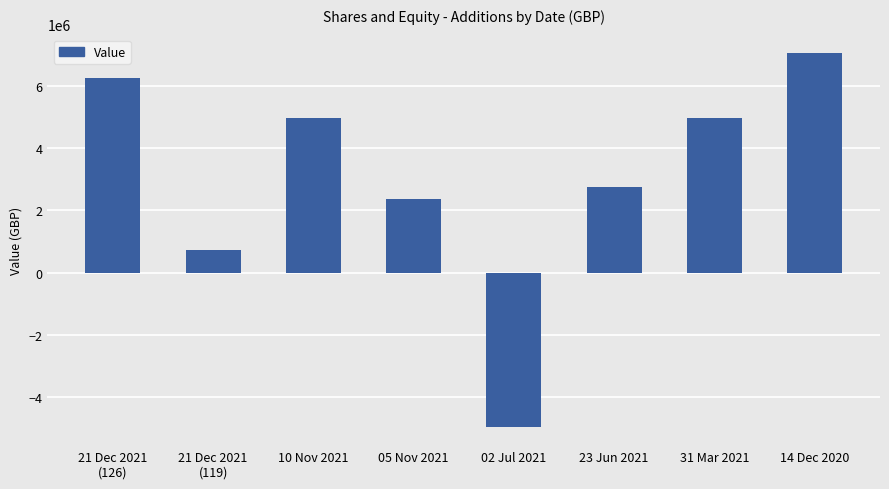

Does the chart contain stacked bars?

No